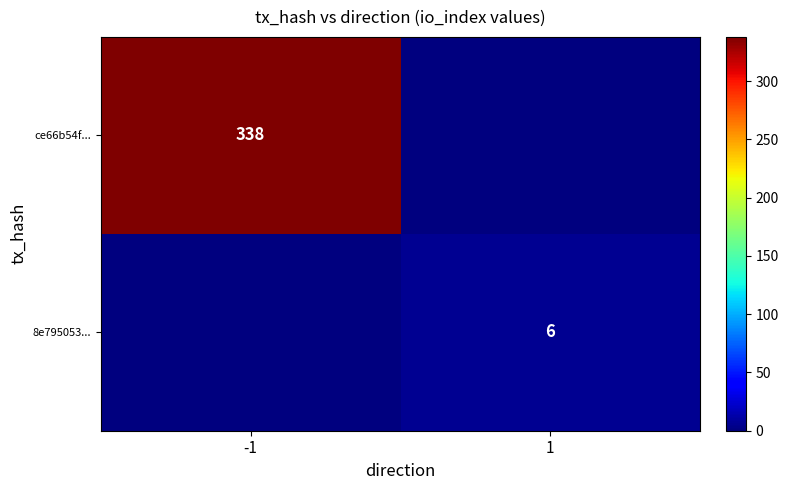

True or false: ce66b54f... has a value of 338 at -1.

True